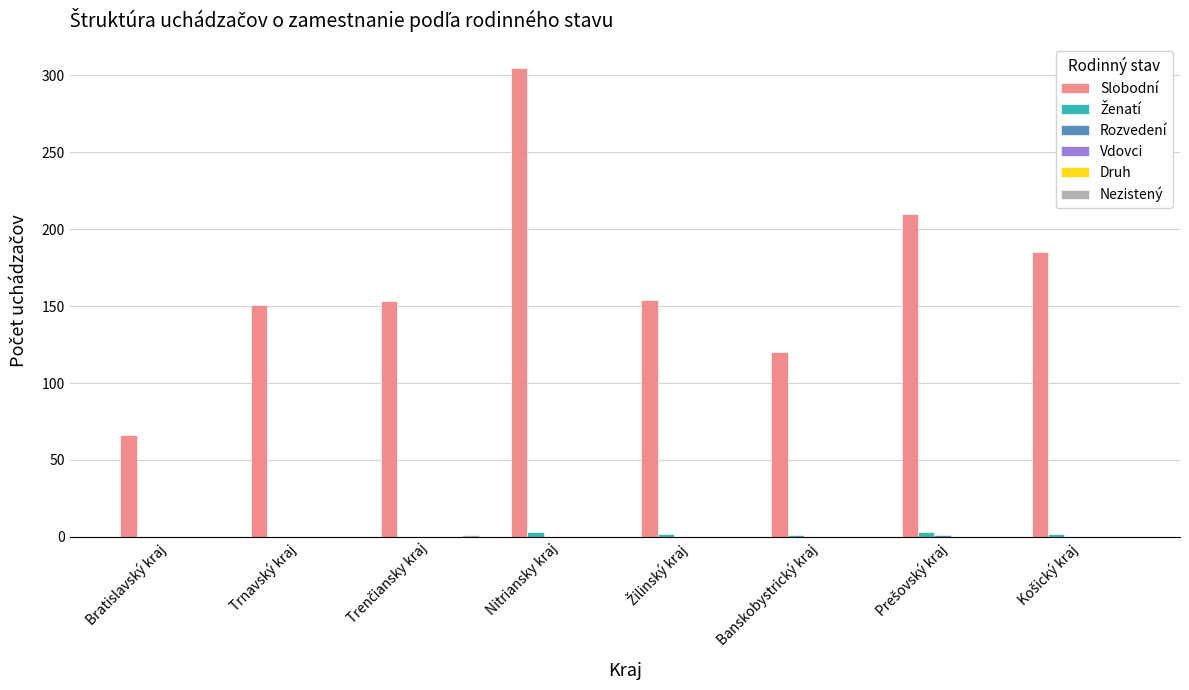

Reading left to right, extract all data points from this chart.

Slobodní: Bratislavský kraj=66	Trnavský kraj=151	Trenčiansky kraj=153	Nitriansky kraj=305	Žilinský kraj=154	Banskobystrický kraj=120	Prešovský kraj=210	Košický kraj=185
Ženatí: Bratislavský kraj=0	Trnavský kraj=0	Trenčiansky kraj=0	Nitriansky kraj=3	Žilinský kraj=2	Banskobystrický kraj=1	Prešovský kraj=3	Košický kraj=2
Rozvedení: Bratislavský kraj=0	Trnavský kraj=0	Trenčiansky kraj=0	Nitriansky kraj=0	Žilinský kraj=0	Banskobystrický kraj=0	Prešovský kraj=1	Košický kraj=0
Vdovci: Bratislavský kraj=0	Trnavský kraj=0	Trenčiansky kraj=0	Nitriansky kraj=0	Žilinský kraj=0	Banskobystrický kraj=0	Prešovský kraj=0	Košický kraj=0
Druh: Bratislavský kraj=0	Trnavský kraj=0	Trenčiansky kraj=0	Nitriansky kraj=0	Žilinský kraj=0	Banskobystrický kraj=0	Prešovský kraj=0	Košický kraj=0
Nezistený: Bratislavský kraj=0	Trnavský kraj=0	Trenčiansky kraj=1	Nitriansky kraj=0	Žilinský kraj=0	Banskobystrický kraj=0	Prešovský kraj=0	Košický kraj=0